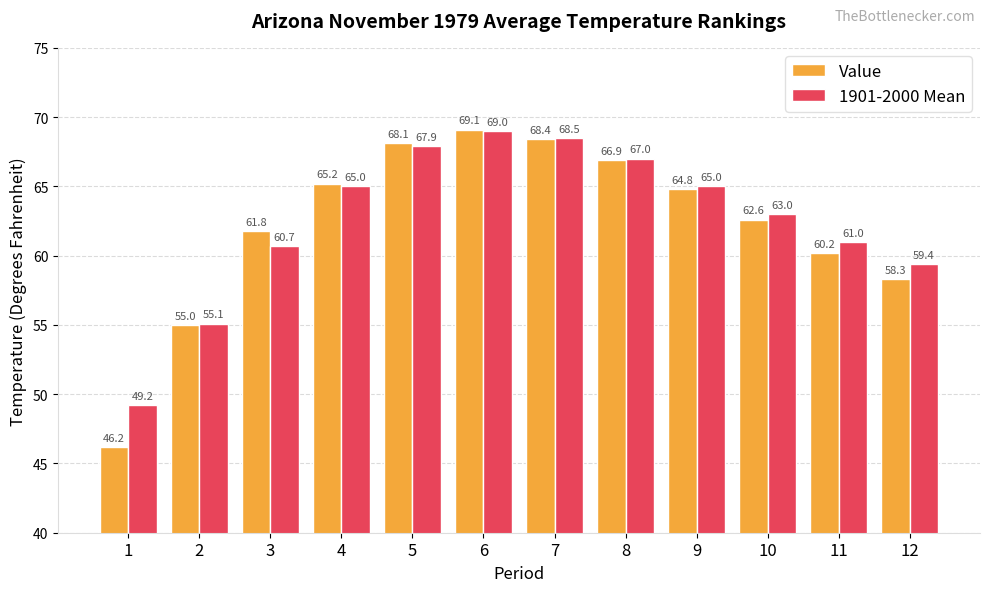

Which category has the lowest value in the Value series?

1